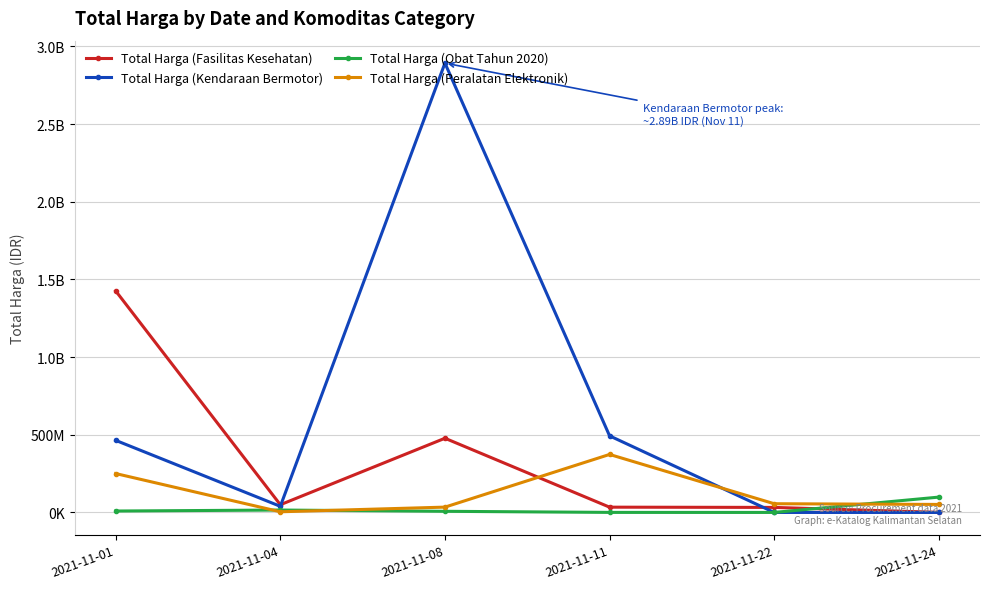

At which category does the chart reach its peak across all series?

2021-11-08